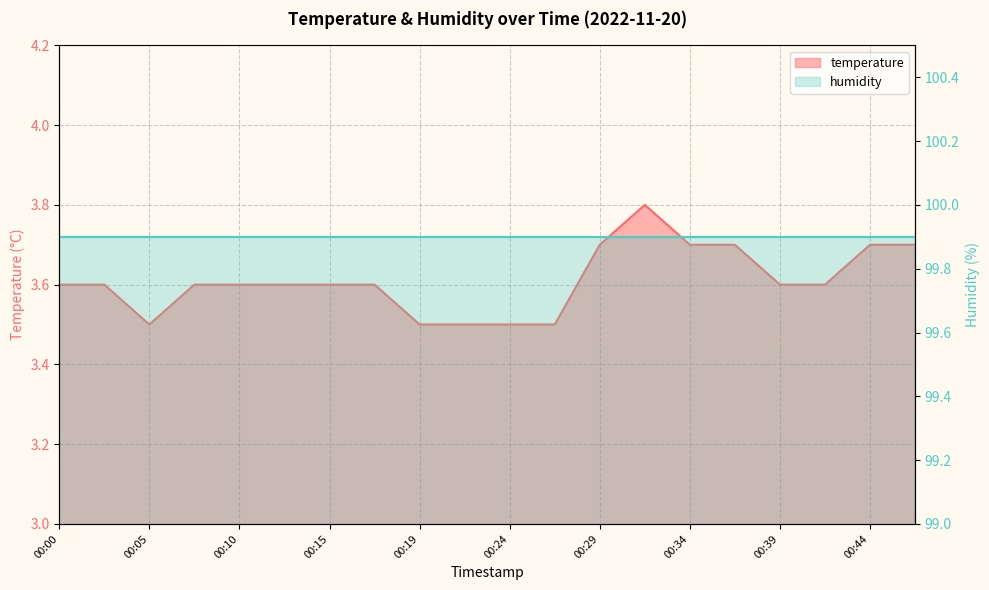

How many interior local valleys (lower than both neighbors) does the data have?

1